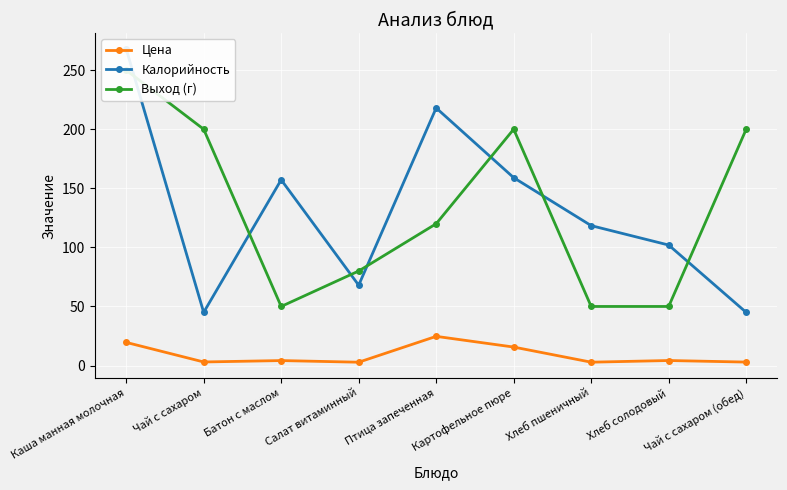

What is the difference between the maximum and minimum values in the Выход (г) series?

200.0